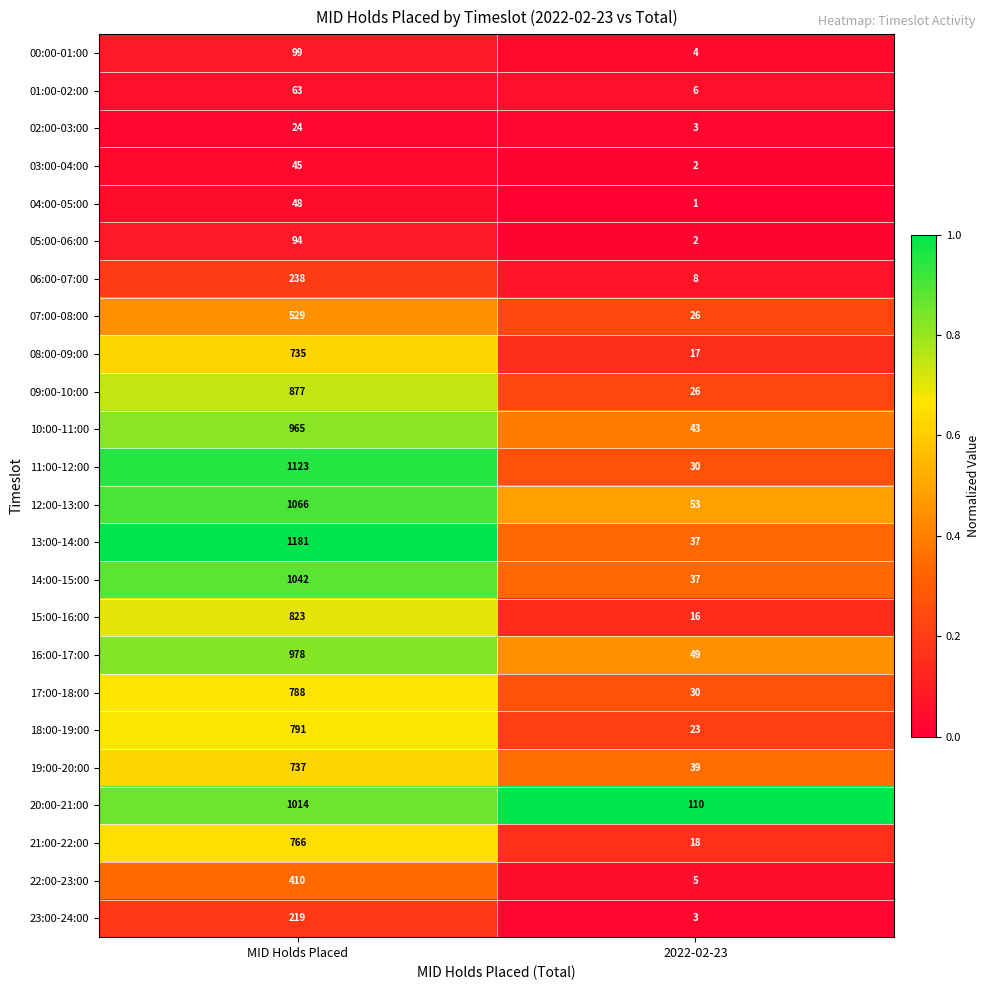

Which series changed the most between MID Holds Placed and 2022-02-23?

13:00-14:00